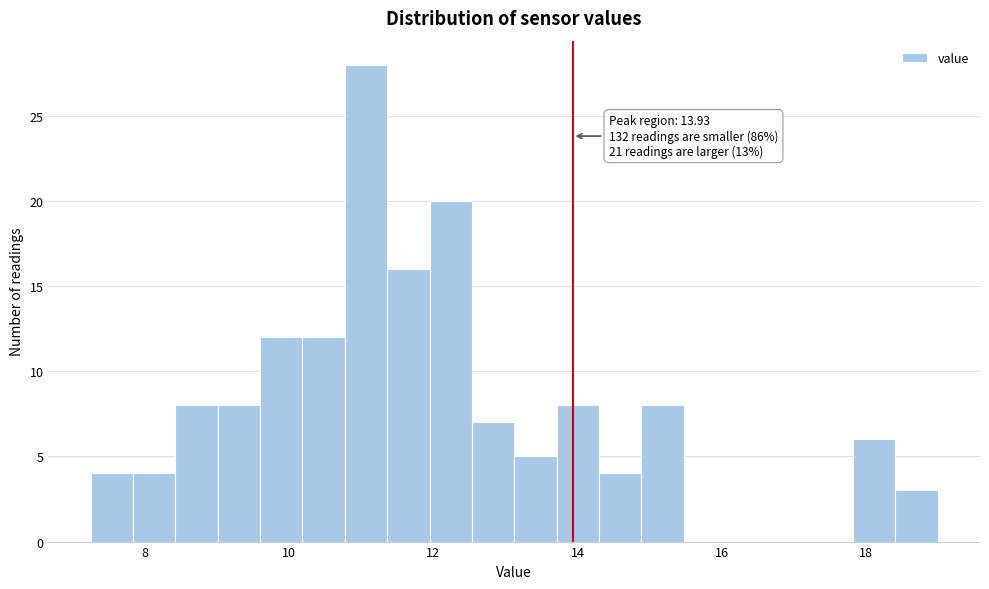

Around what value on the x-axis is the tallest bar? Give the approximate position of its centre, as read against the axis.

11.0